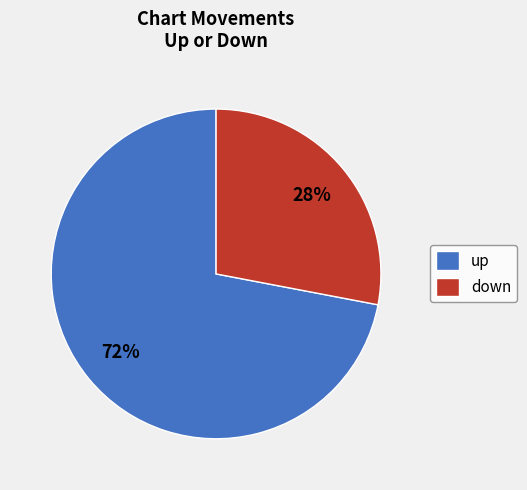

Which has a higher value, down or up?

up